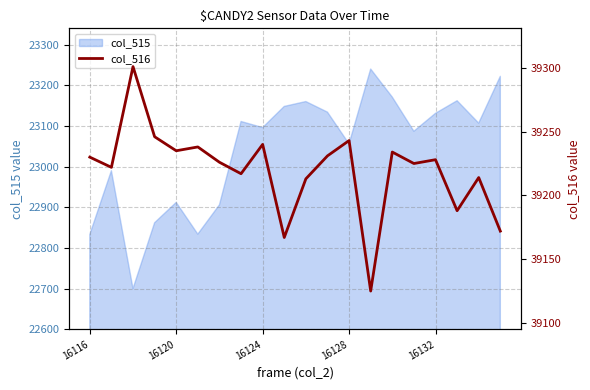

The chart shows a value of 51507 at 14. True or false?

False